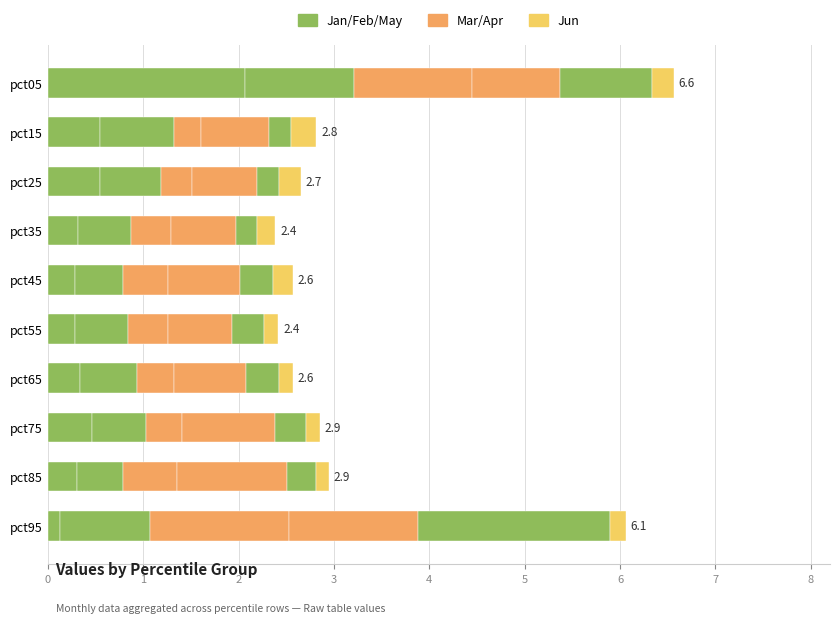

What is the value of the May bar at the 4th from the left?

0.2